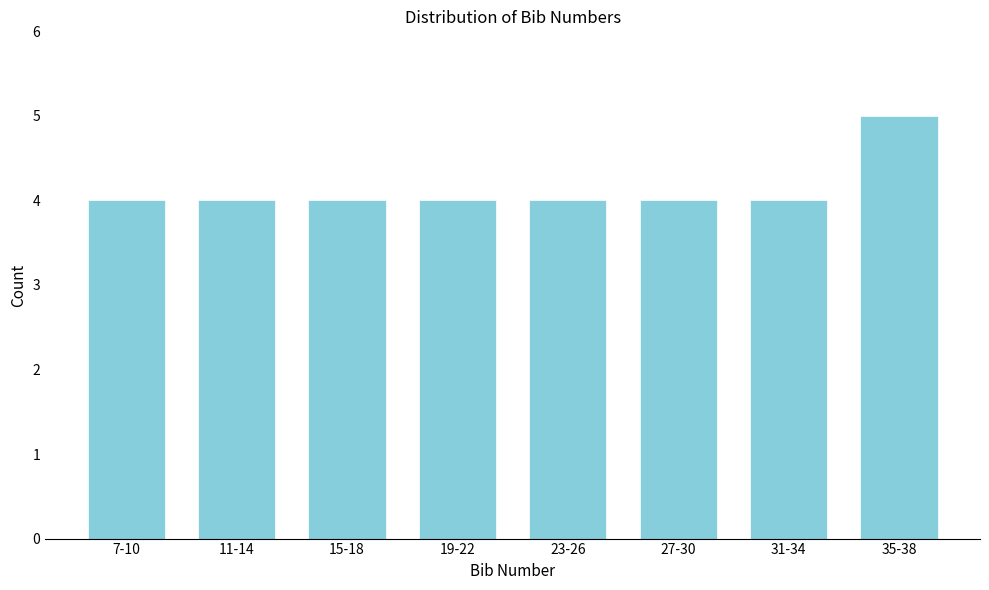

Reading left to right, list all the values displayed in this chart.

7-10=4	11-14=4	15-18=4	19-22=4	23-26=4	27-30=4	31-34=4	35-38=5